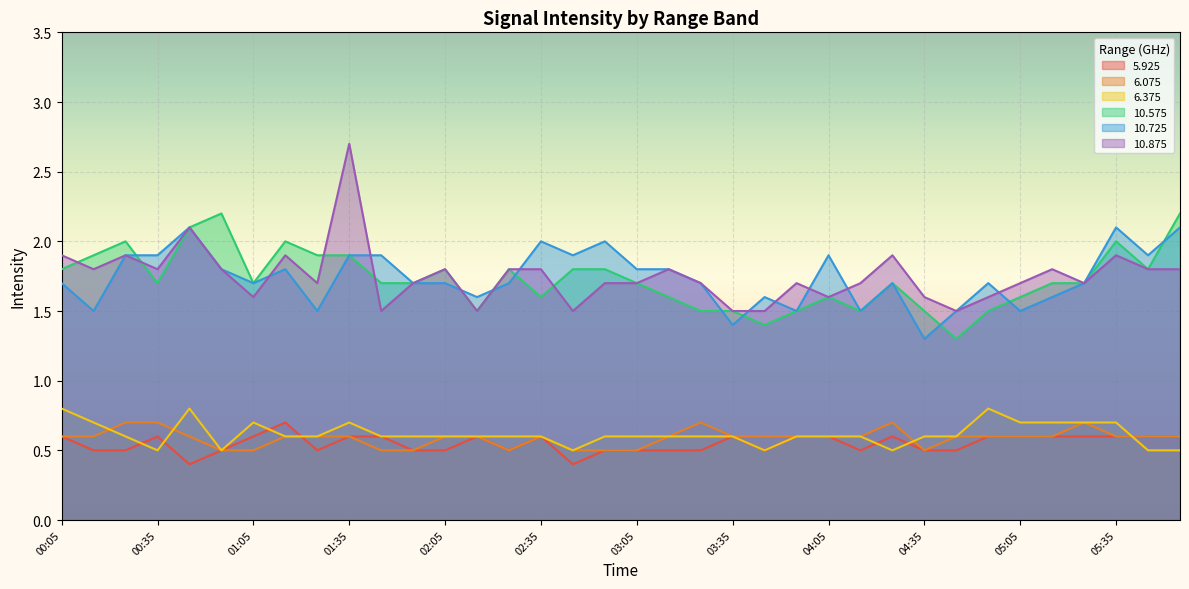

What is the difference between the maximum and minimum values in the 10.575 series?

0.9